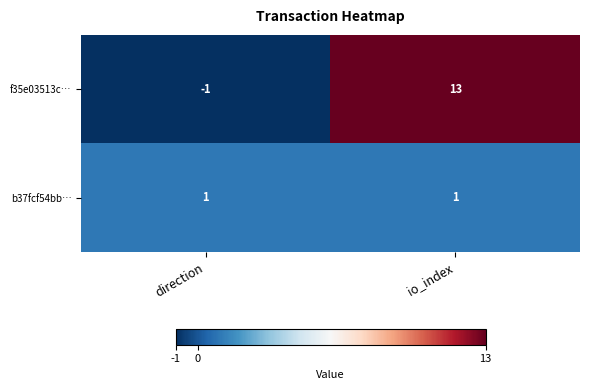

Rank the series at direction from highest to lowest value.

b37fcf54bb…, f35e03513c…